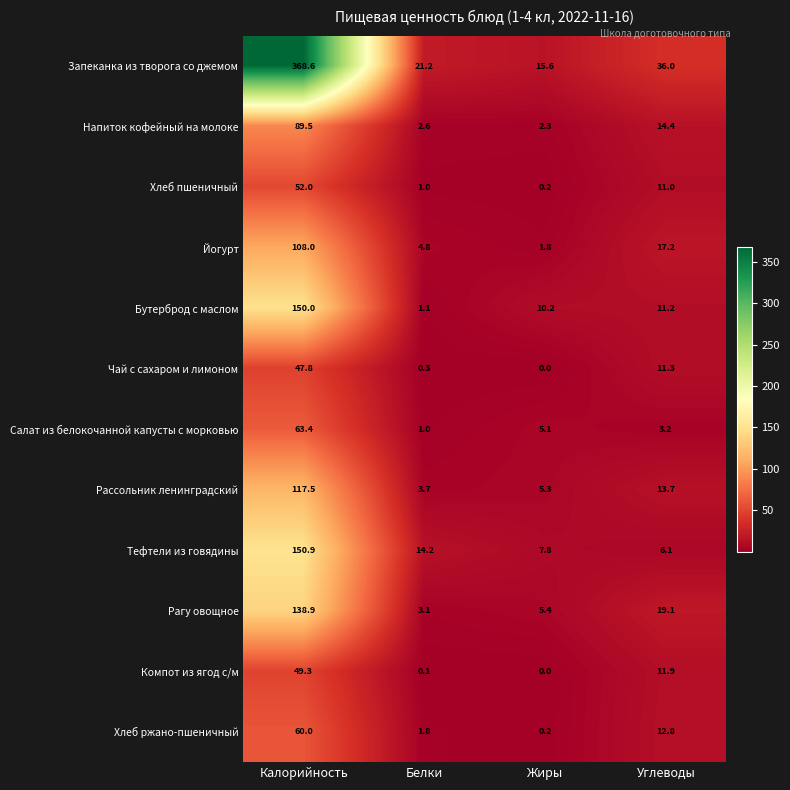

What is the sum of the Запеканка из творога со джемом values at Жиры and Углеводы?

51.6